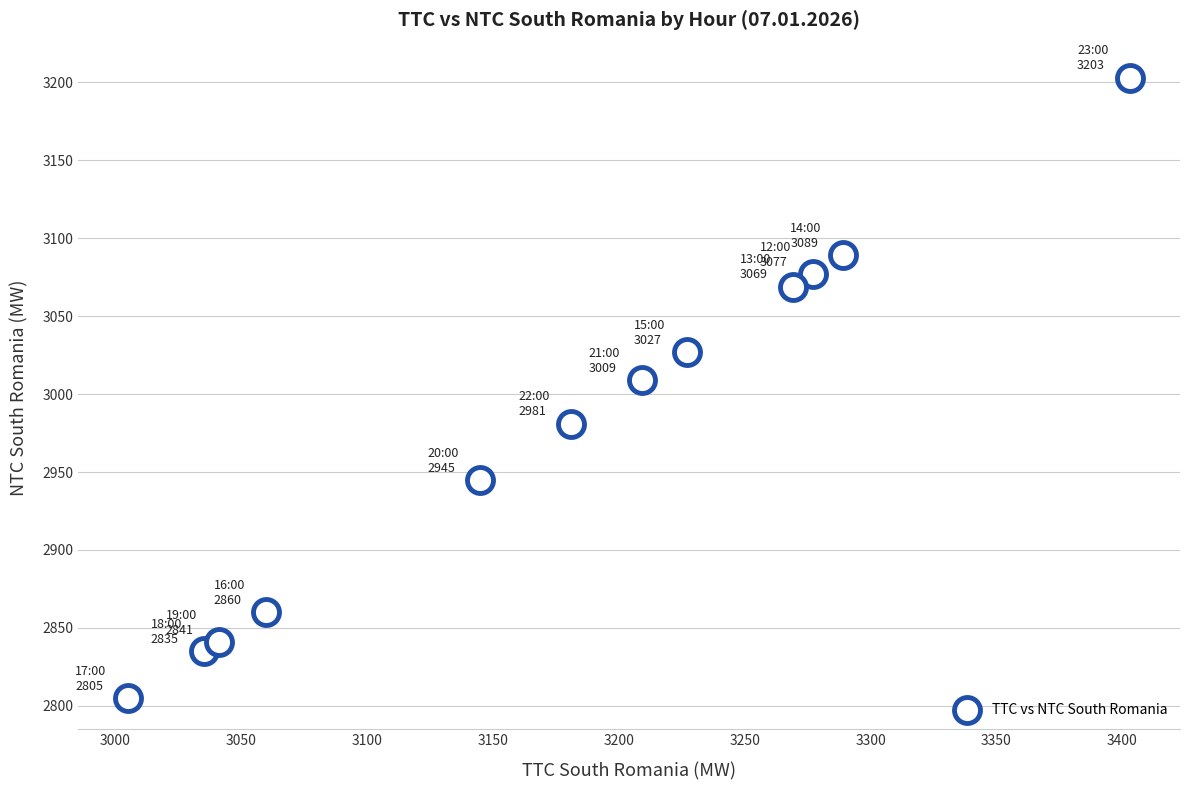

What Y value in the scatter plot is closest to 3004?

3009